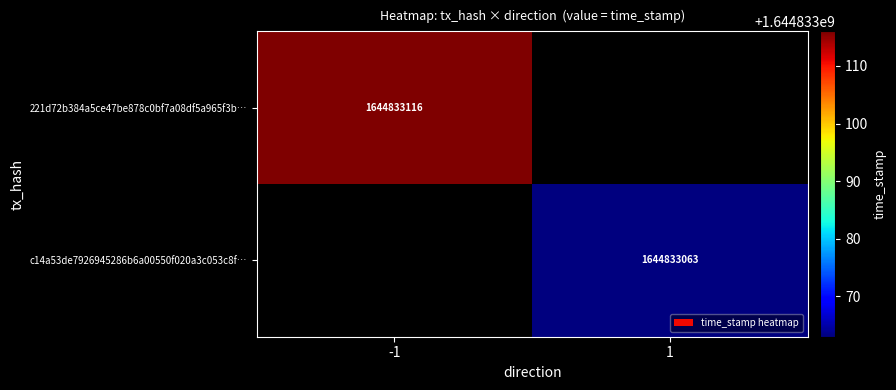

What is the sum of all 221d72b384a5ce47be878c0bf7a08df5a965f3b values?

1644833116